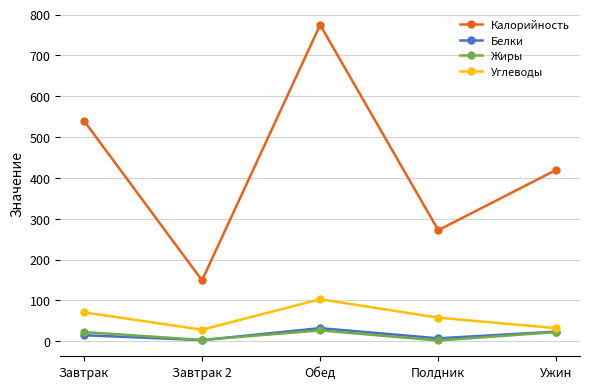

In Белки, how many points are higher than both neighbors (excluding endpoints)?

1